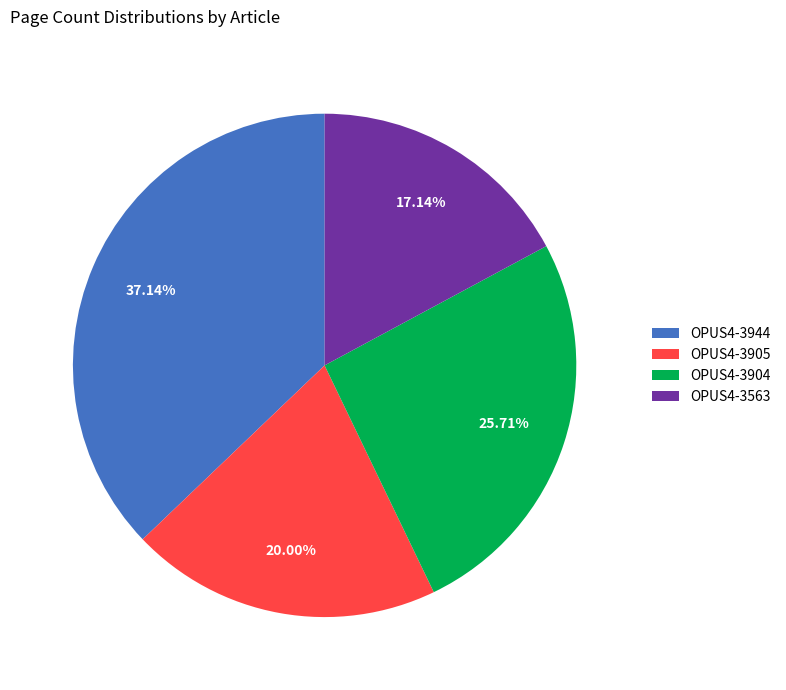

Is the sum of OPUS4-3563 and OPUS4-3904 greater than half?

No